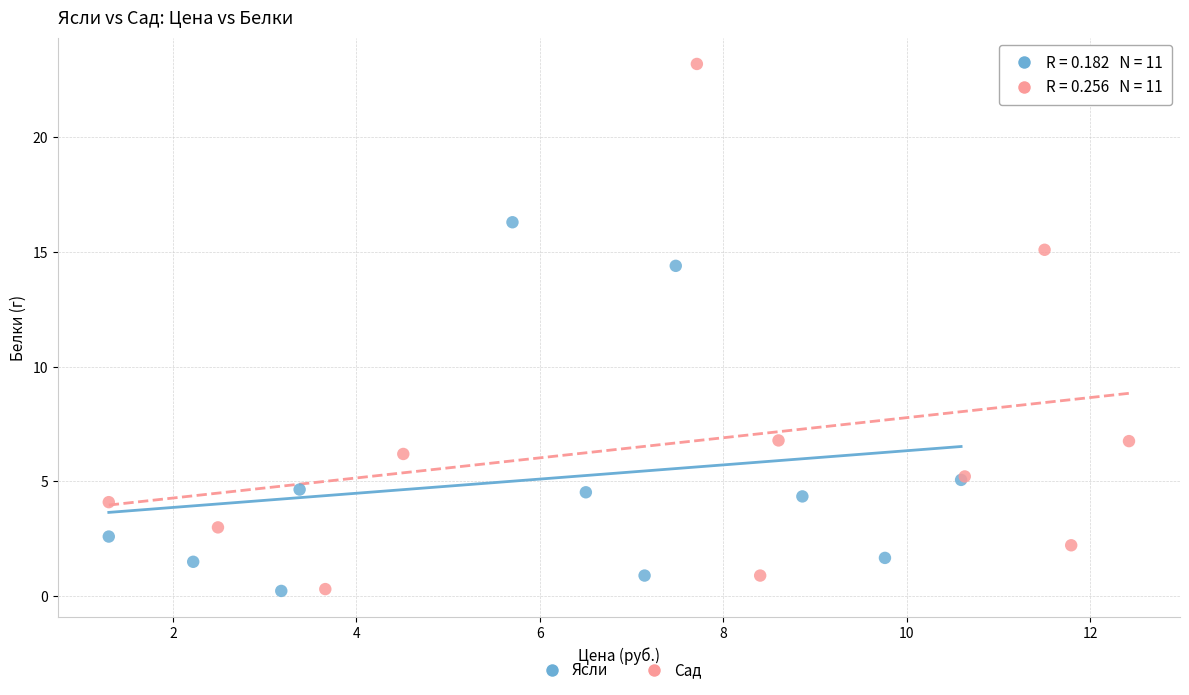

Which series reaches the maximum Y coordinate?

Сад